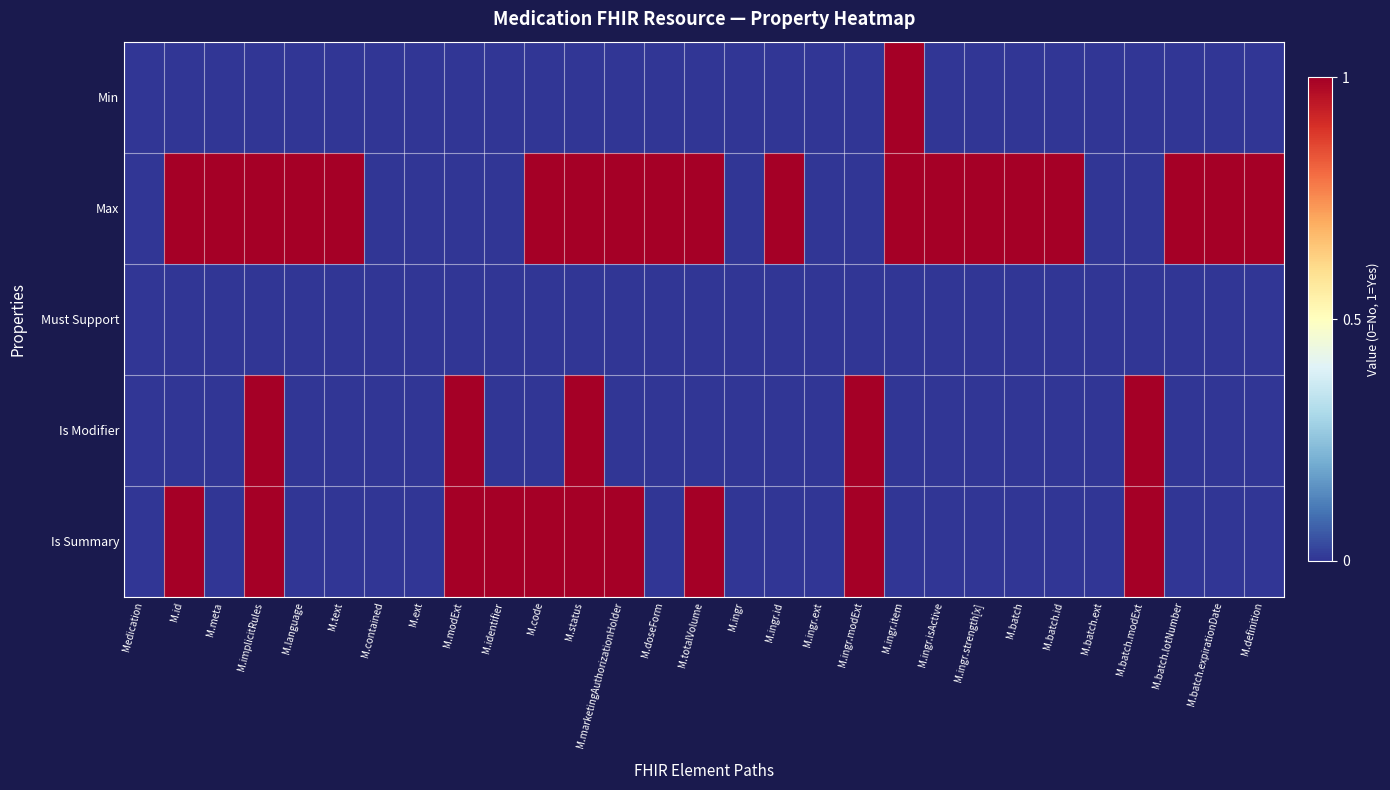

Reading left to right, what are all the values shown in this chart?

Min: Medication=0	M.id=0	M.meta=0	M.implicitRules=0	M.language=0	M.text=0	M.contained=0	M.ext=0	M.modExt=0	M.identifier=0	M.code=0	M.status=0	M.marketingAuthorizationHolder=0	M.doseForm=0	M.totalVolume=0	M.ingr=0	M.ingr.id=0	M.ingr.ext=0	M.ingr.modExt=0	M.ingr.item=1	M.ingr.isActive=0	M.ingr.strength[x]=0	M.batch=0	M.batch.id=0	M.batch.ext=0	M.batch.modExt=0	M.batch.lotNumber=0	M.batch.expirationDate=0	M.definition=0
Max: Medication=0	M.id=1	M.meta=1	M.implicitRules=1	M.language=1	M.text=1	M.contained=0	M.ext=0	M.modExt=0	M.identifier=0	M.code=1	M.status=1	M.marketingAuthorizationHolder=1	M.doseForm=1	M.totalVolume=1	M.ingr=0	M.ingr.id=1	M.ingr.ext=0	M.ingr.modExt=0	M.ingr.item=1	M.ingr.isActive=1	M.ingr.strength[x]=1	M.batch=1	M.batch.id=1	M.batch.ext=0	M.batch.modExt=0	M.batch.lotNumber=1	M.batch.expirationDate=1	M.definition=1
Must Support: Medication=0	M.id=0	M.meta=0	M.implicitRules=0	M.language=0	M.text=0	M.contained=0	M.ext=0	M.modExt=0	M.identifier=0	M.code=0	M.status=0	M.marketingAuthorizationHolder=0	M.doseForm=0	M.totalVolume=0	M.ingr=0	M.ingr.id=0	M.ingr.ext=0	M.ingr.modExt=0	M.ingr.item=0	M.ingr.isActive=0	M.ingr.strength[x]=0	M.batch=0	M.batch.id=0	M.batch.ext=0	M.batch.modExt=0	M.batch.lotNumber=0	M.batch.expirationDate=0	M.definition=0
Is Modifier: Medication=0	M.id=0	M.meta=0	M.implicitRules=1	M.language=0	M.text=0	M.contained=0	M.ext=0	M.modExt=1	M.identifier=0	M.code=0	M.status=1	M.marketingAuthorizationHolder=0	M.doseForm=0	M.totalVolume=0	M.ingr=0	M.ingr.id=0	M.ingr.ext=0	M.ingr.modExt=1	M.ingr.item=0	M.ingr.isActive=0	M.ingr.strength[x]=0	M.batch=0	M.batch.id=0	M.batch.ext=0	M.batch.modExt=1	M.batch.lotNumber=0	M.batch.expirationDate=0	M.definition=0
Is Summary: Medication=0	M.id=1	M.meta=0	M.implicitRules=1	M.language=0	M.text=0	M.contained=0	M.ext=0	M.modExt=1	M.identifier=1	M.code=1	M.status=1	M.marketingAuthorizationHolder=1	M.doseForm=0	M.totalVolume=1	M.ingr=0	M.ingr.id=0	M.ingr.ext=0	M.ingr.modExt=1	M.ingr.item=0	M.ingr.isActive=0	M.ingr.strength[x]=0	M.batch=0	M.batch.id=0	M.batch.ext=0	M.batch.modExt=1	M.batch.lotNumber=0	M.batch.expirationDate=0	M.definition=0